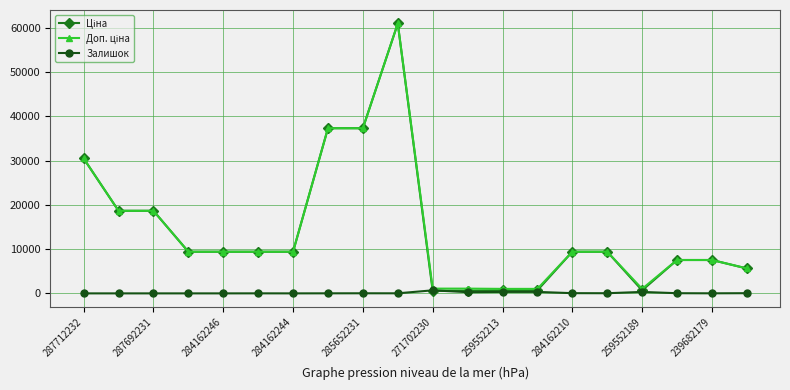

True or false: Залишок has more than 1 points higher than both neighbors.

True